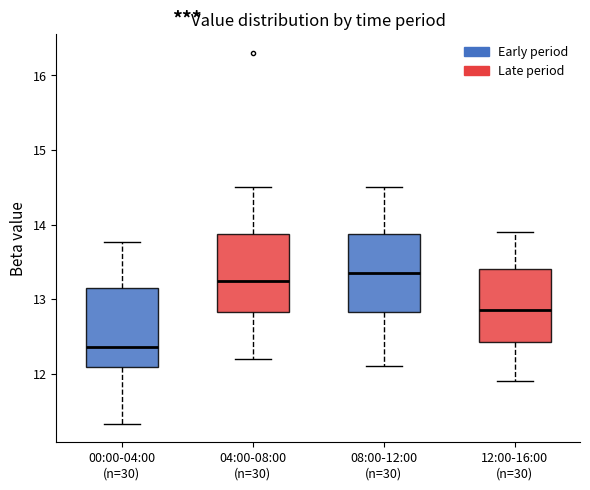

Reading left to right, transcribe this box plot: for each box, give where its median line is, the range the box spans, and where its two whiskers end, as read against the y-axis. The values are not printed on the chart, so give them approximately, as read against the axis.

00:00-04:00 (n=30): median 12.4, box 12.1 to 13.2, whiskers 11.3 to 13.8
04:00-08:00 (n=30): median 13.3, box 12.8 to 13.9, whiskers 12.2 to 14.5
08:00-12:00 (n=30): median 13.4, box 12.8 to 13.9, whiskers 12.1 to 14.5
12:00-16:00 (n=30): median 12.9, box 12.4 to 13.4, whiskers 11.9 to 13.9